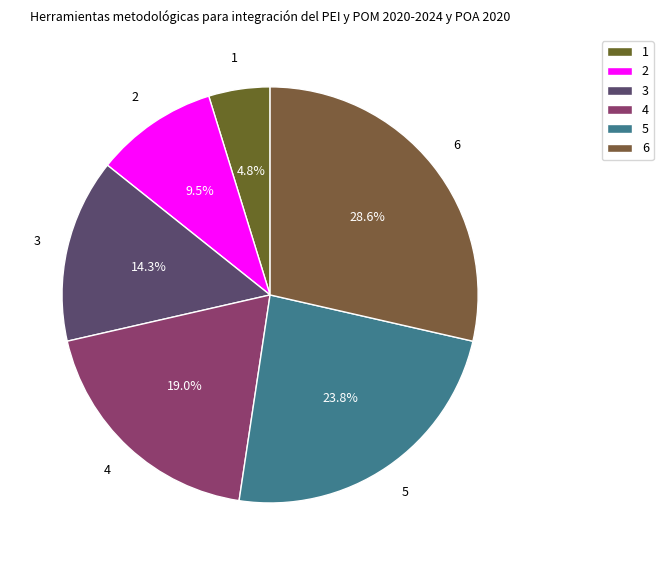

Which slice is the smallest?

1